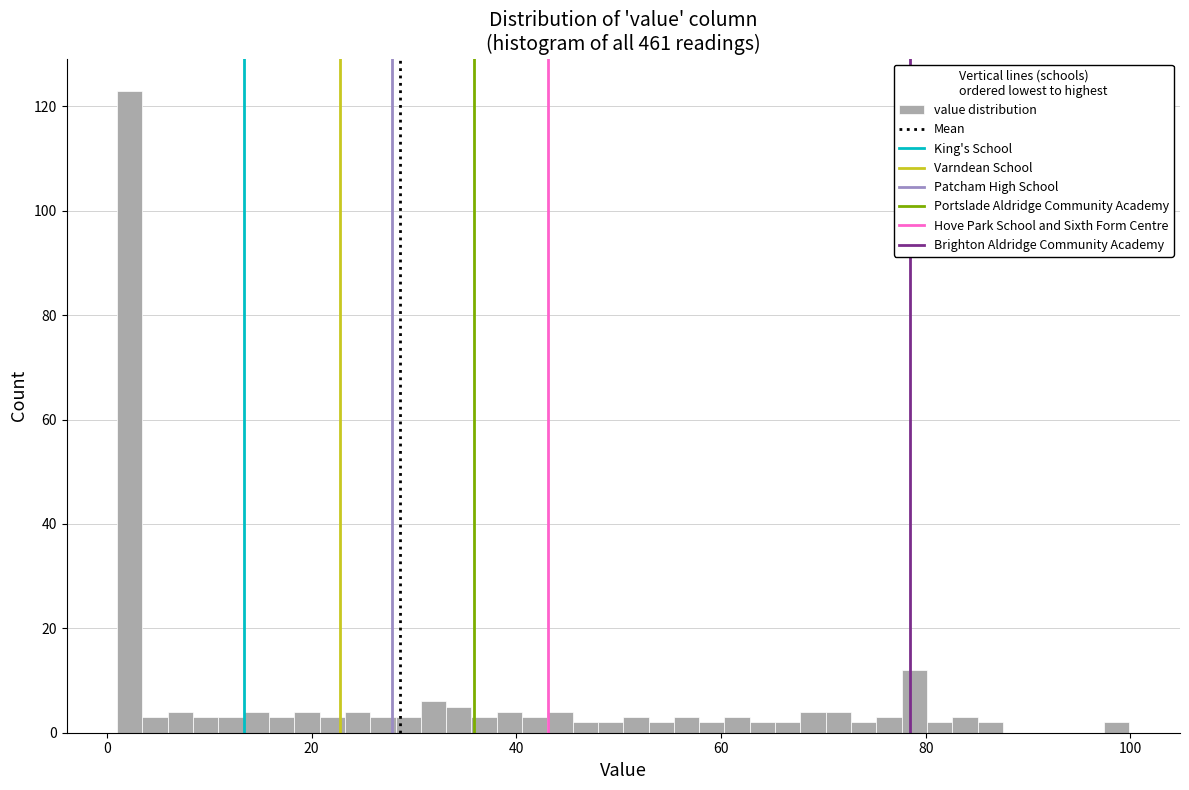

Read against the x-axis, roughly where is the centre of the tallest bar?

2